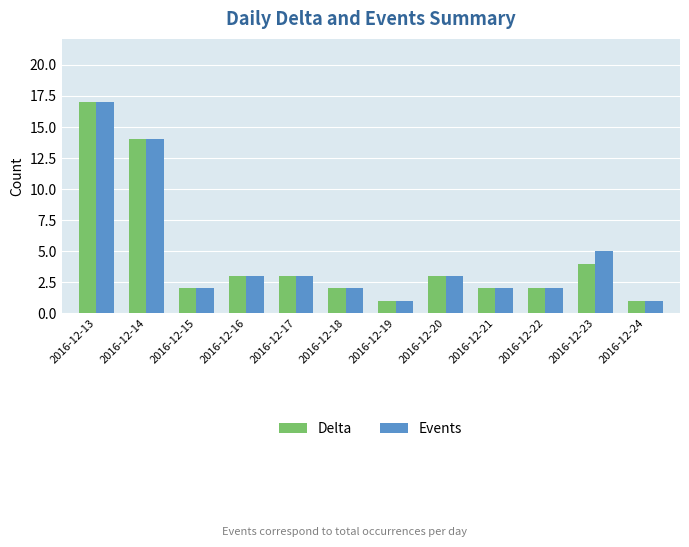

Are the bars horizontal?

No